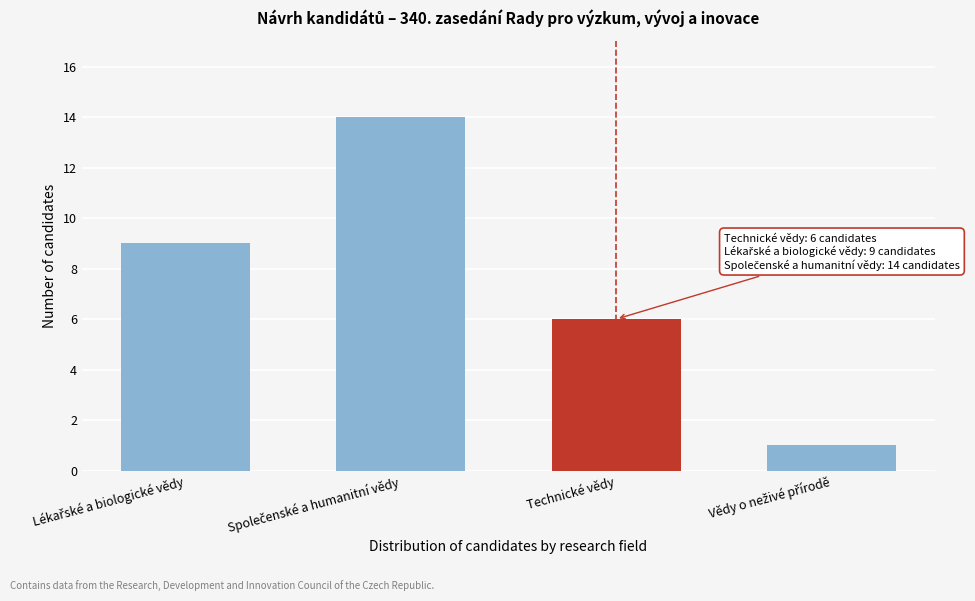

Reading right to left, extract all data points from this chart.

1	6	14	9